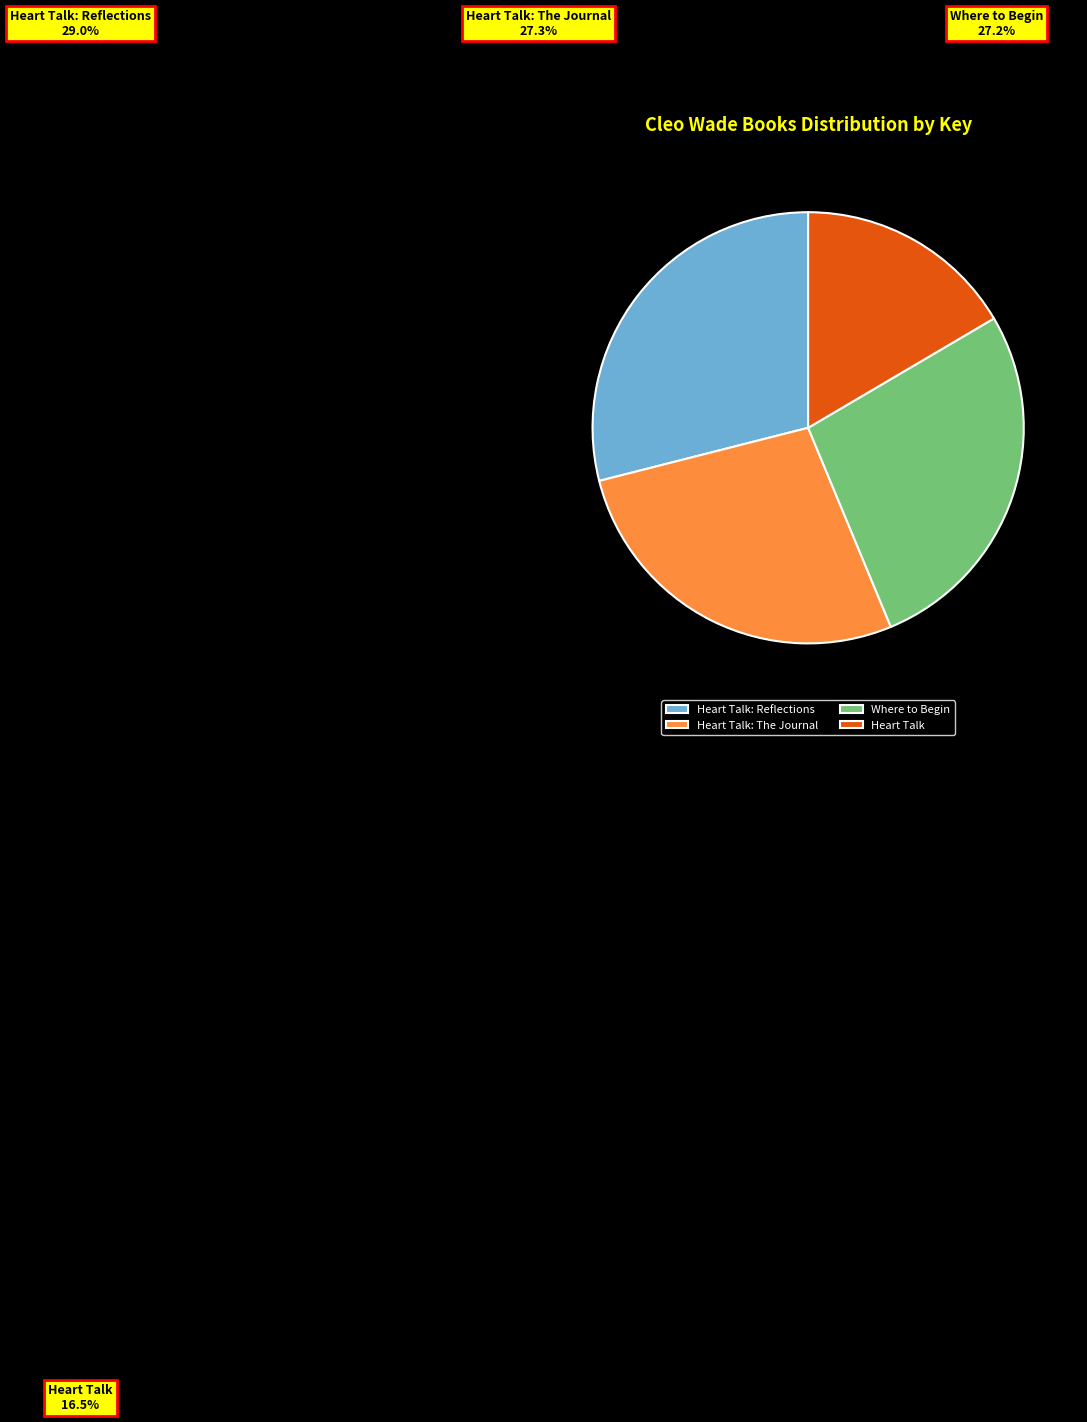

How many segments does this pie chart have?

4